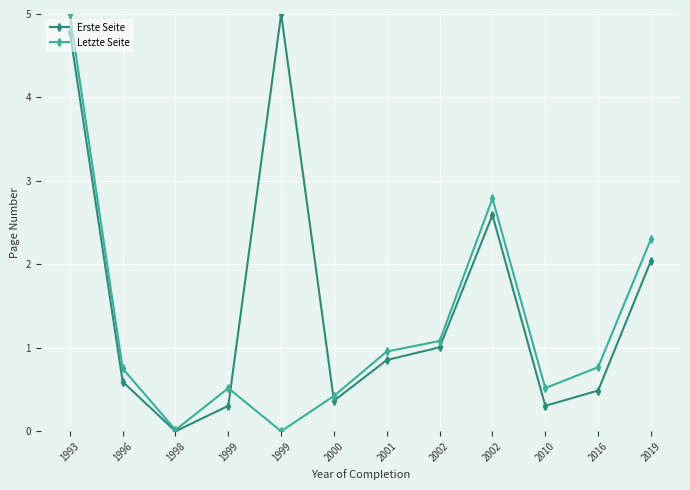

What are all the series names shown in the legend?

Erste Seite, Letzte Seite